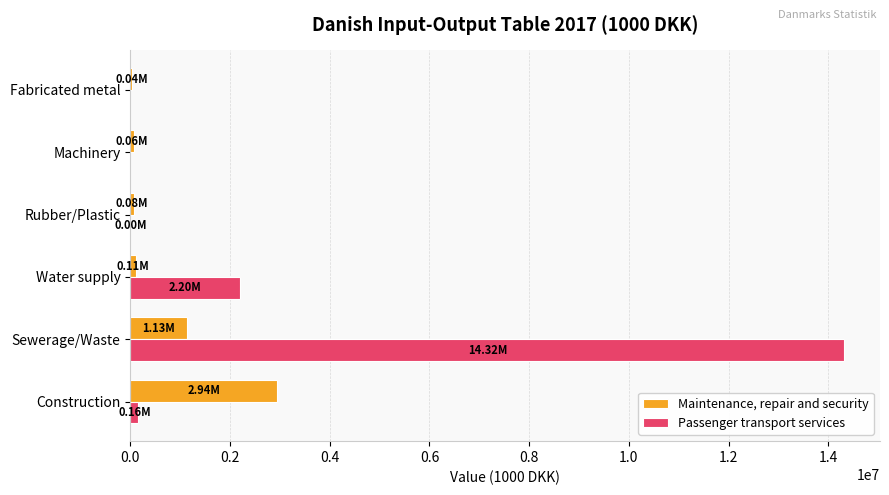

Which category has the highest value in the Maintenance, repair and security series?

Construction